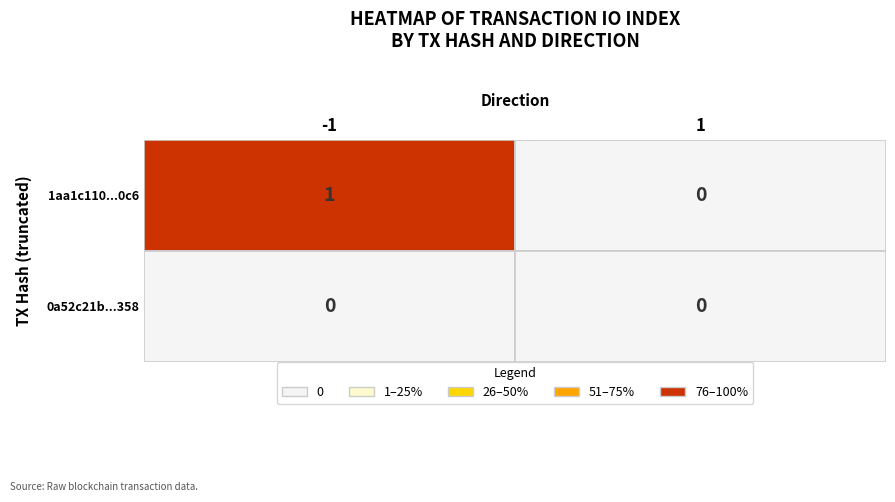

At which category is the sum across all series the highest?

-1